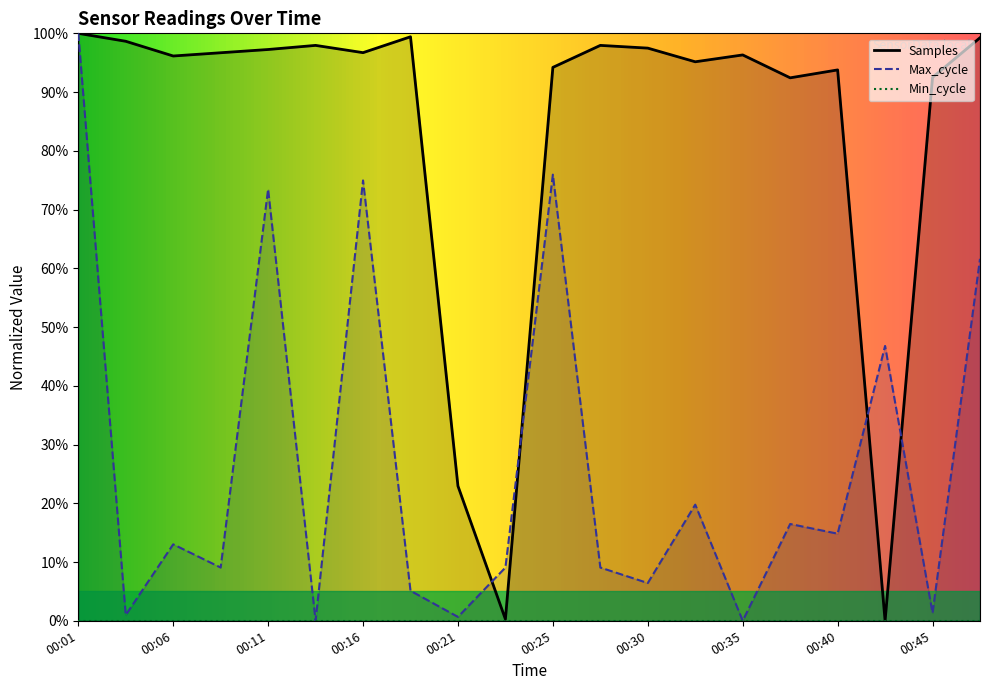

List the series in order of their overall mean, highest first.

Samples, Max_cycle